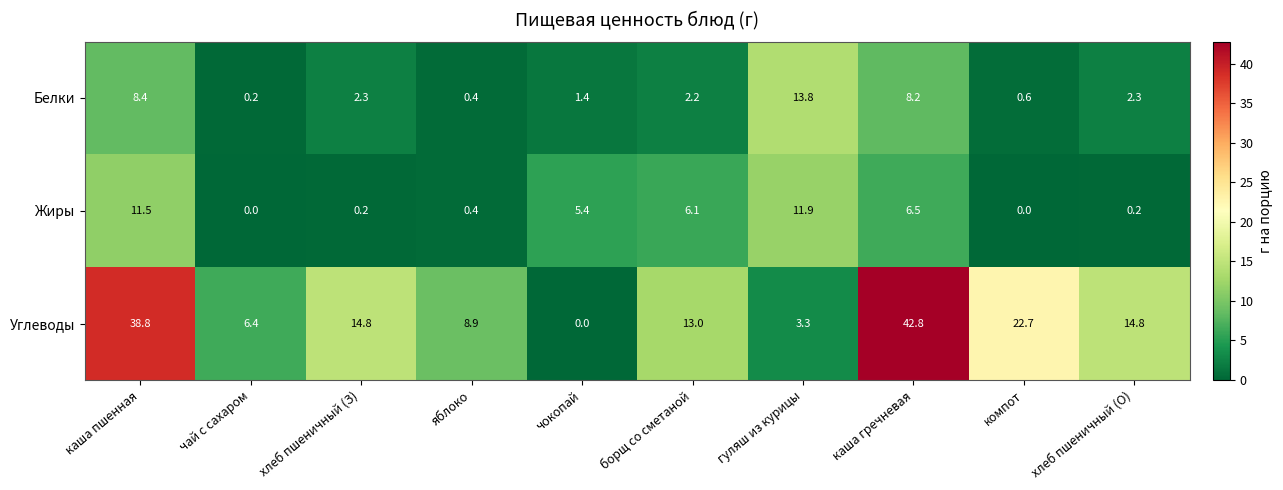

What is the difference between the second highest and second lowest values in the Жиры series?

11.5